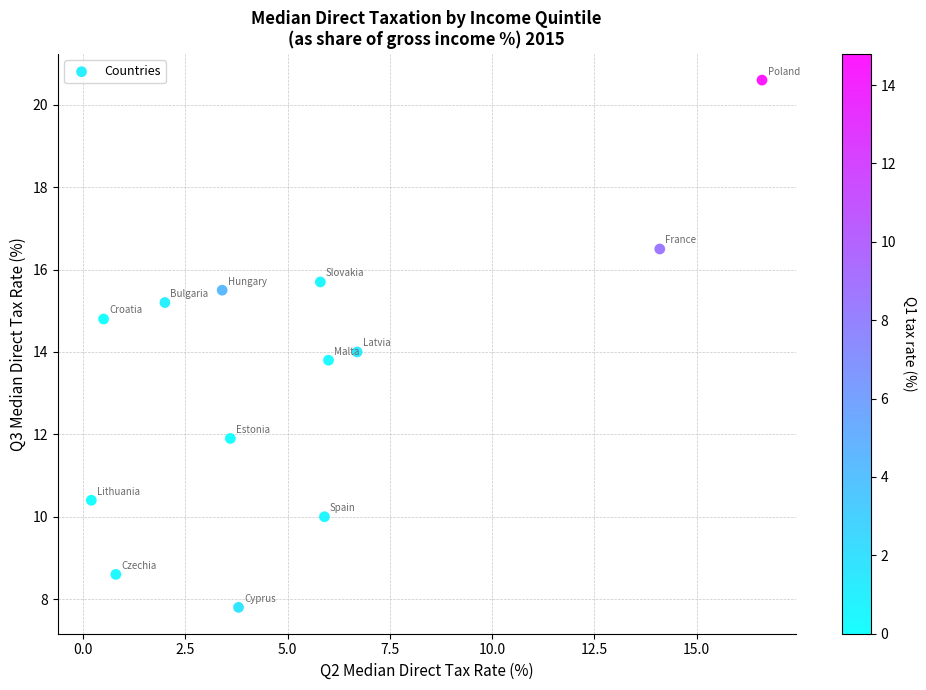

What is the range of X values (max minus min)?

16.4